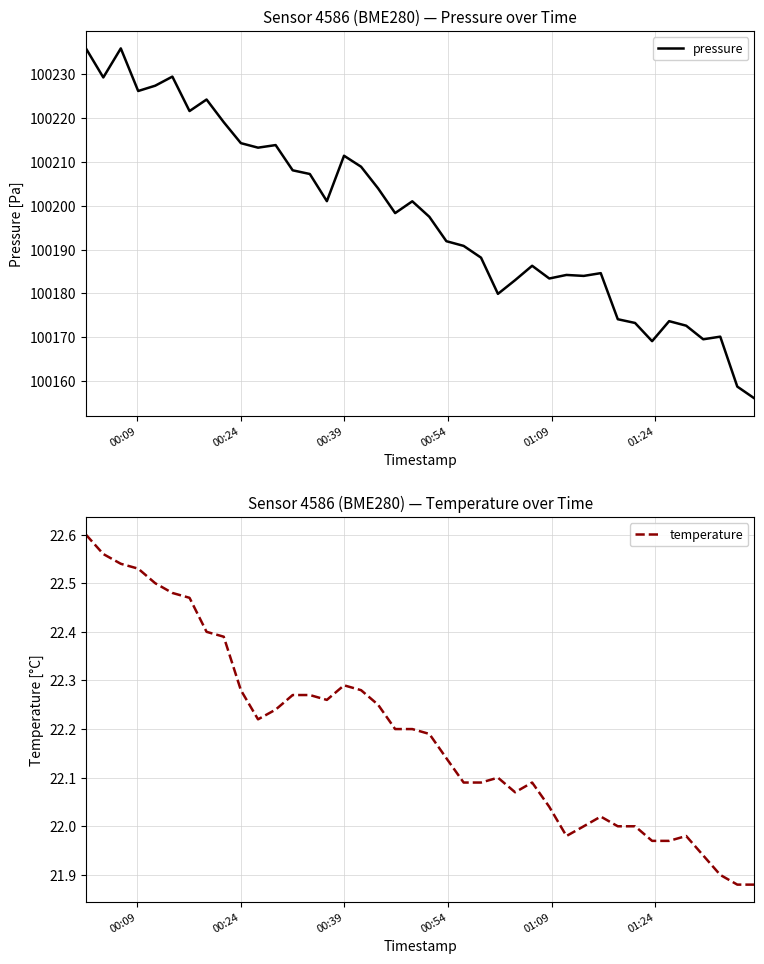

What is the highest value of the pressure series?

100235.8